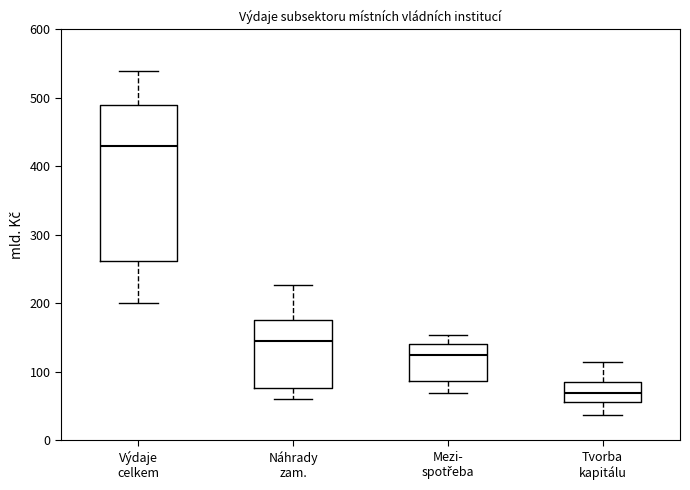

Where does the upper whisker of the box for Tvorba kapitálu end on the y-axis? The values are not printed on the chart, so give them approximately, as read against the axis.

110